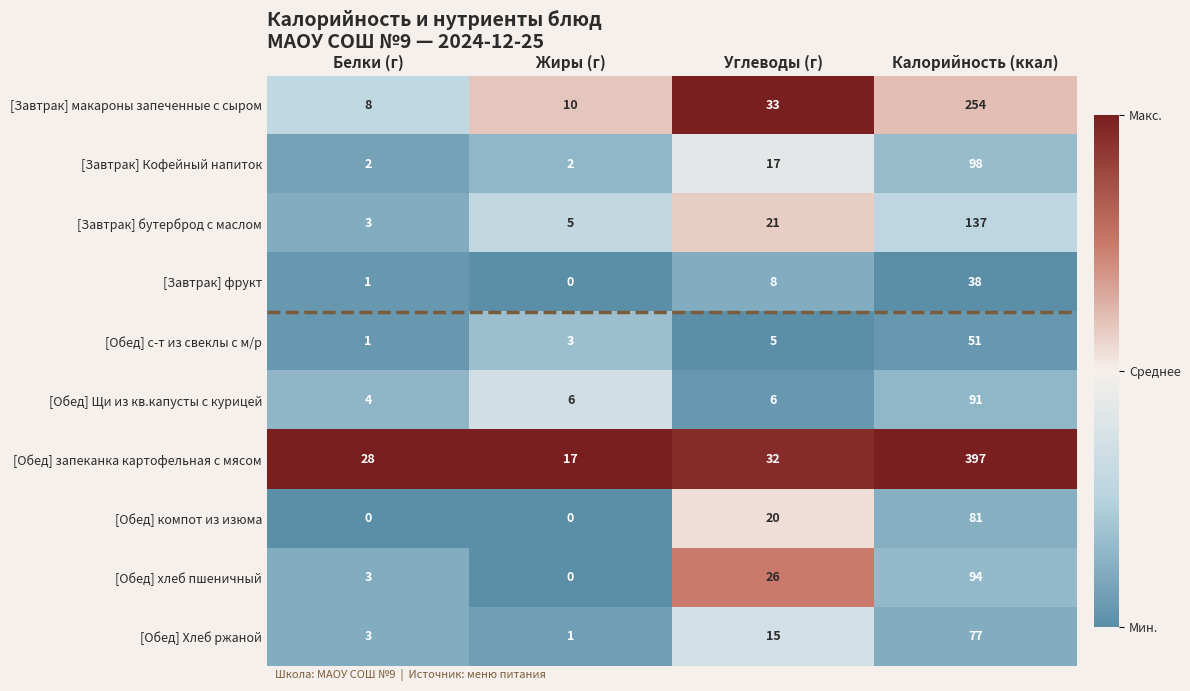

What is the highest value of the [Завтрак] фрукт series?

38